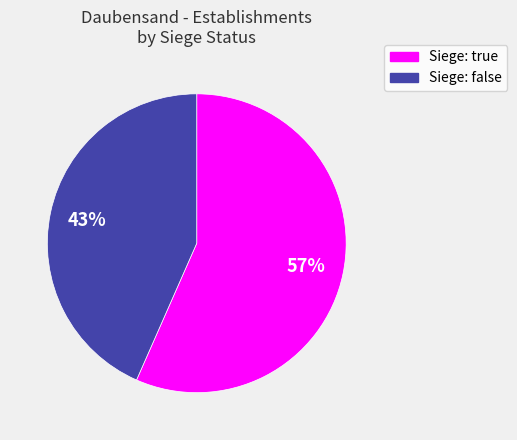

To the nearest percent, what is the average slice percentage?

50%